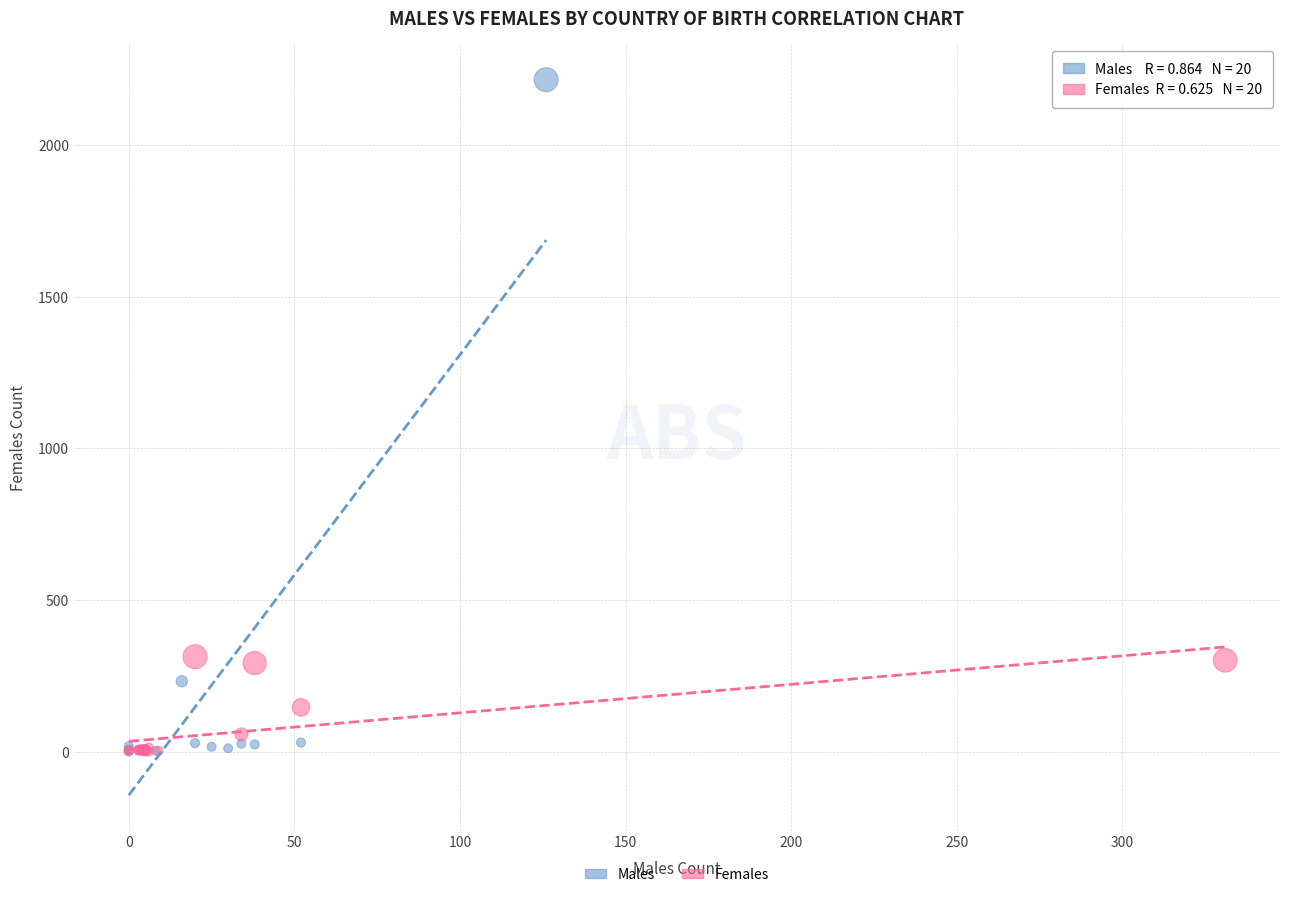

Which series reaches the maximum Y coordinate?

Males